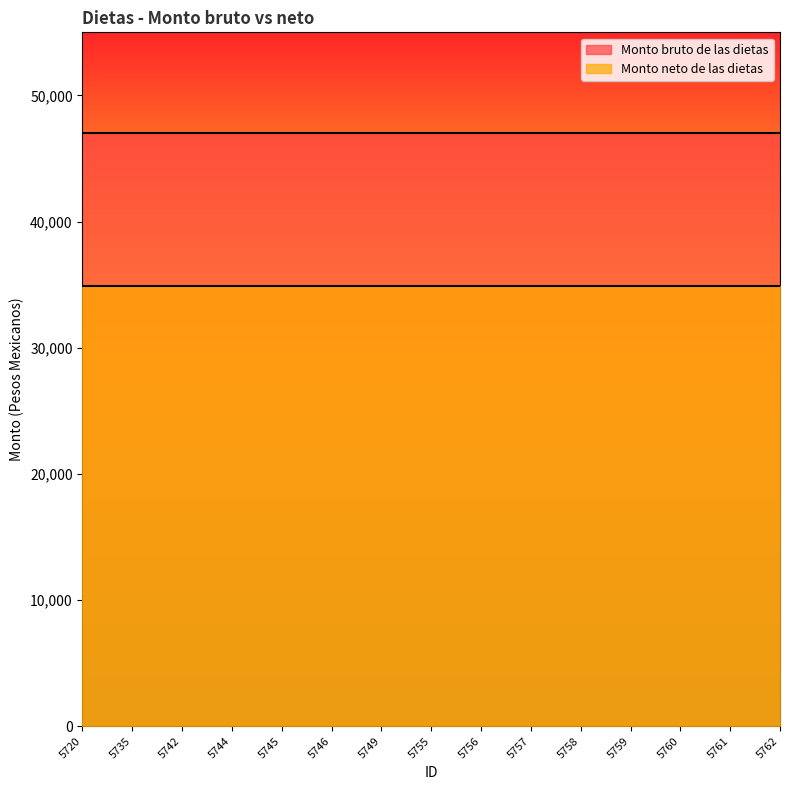

Which series has the widest spread of values?

Monto bruto de las dietas